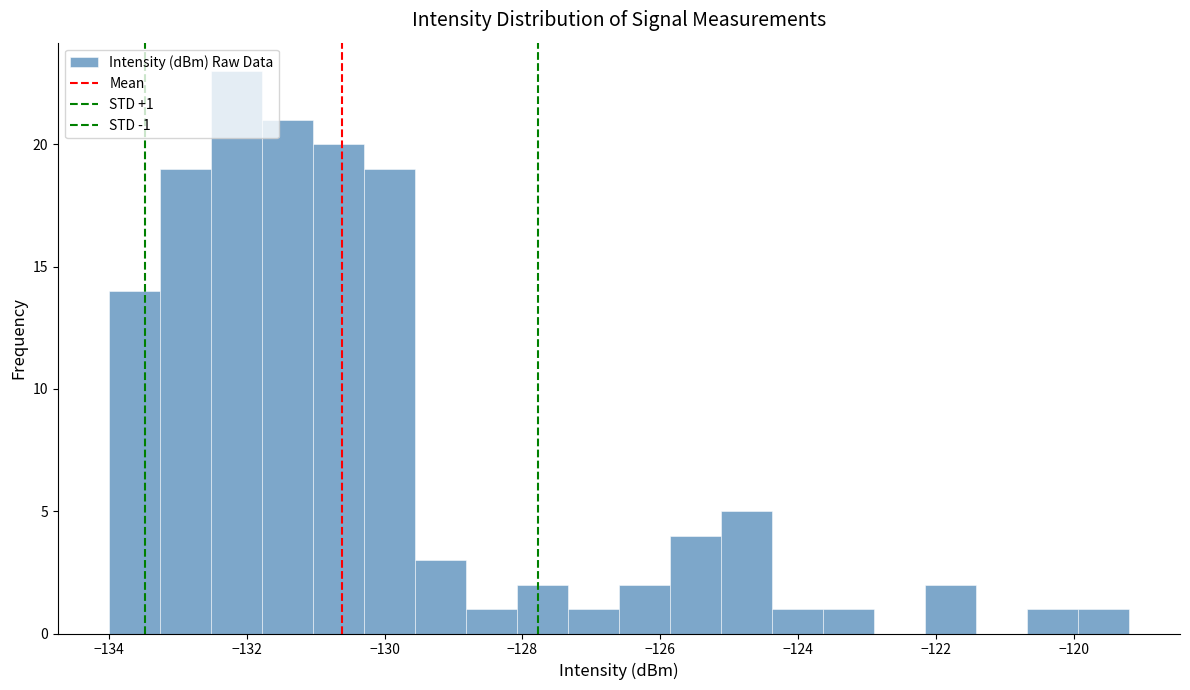

Around what value on the x-axis is the tallest bar? Give the approximate position of its centre, as read against the axis.

-132.2